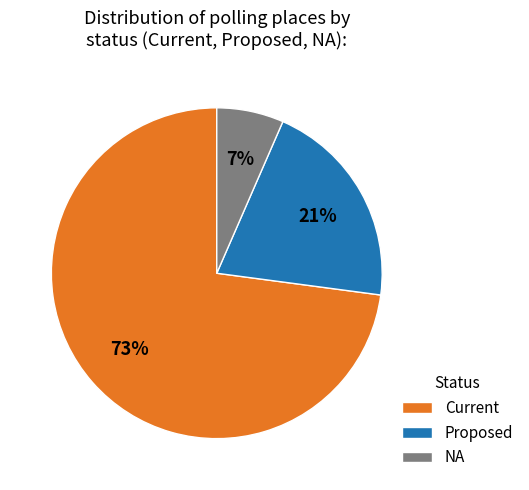

Is Current the majority of the pie?

Yes